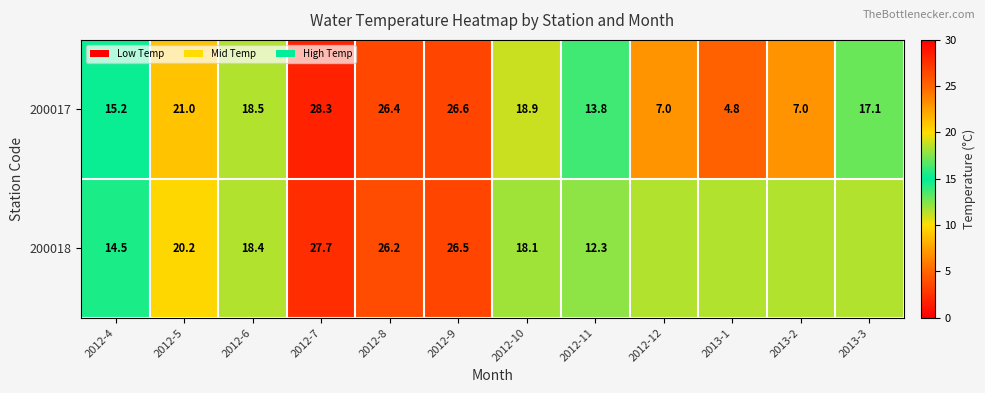

What is the difference between the maximum and minimum values in the 200017 series?

23.5